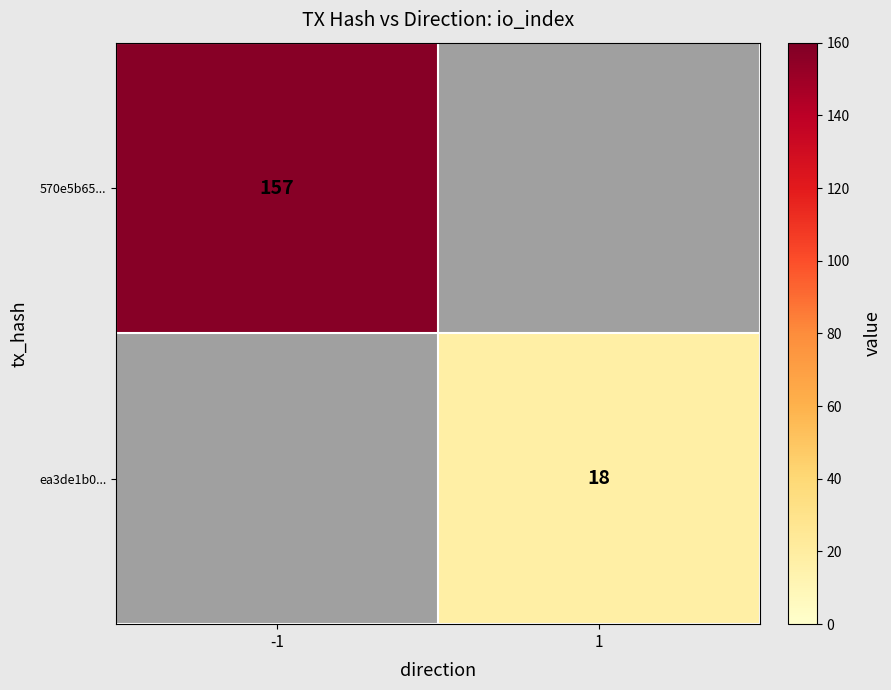

Between 1 and -1, which is larger?

-1